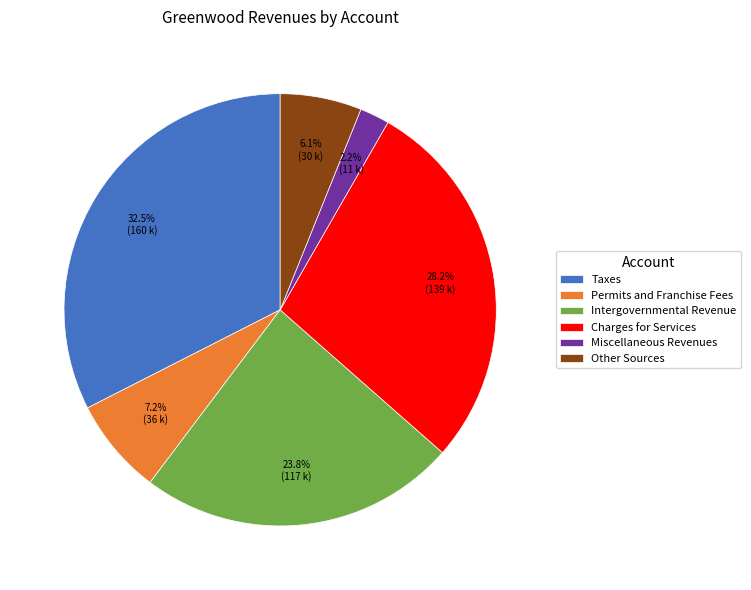

Is there a majority slice in this chart?

No